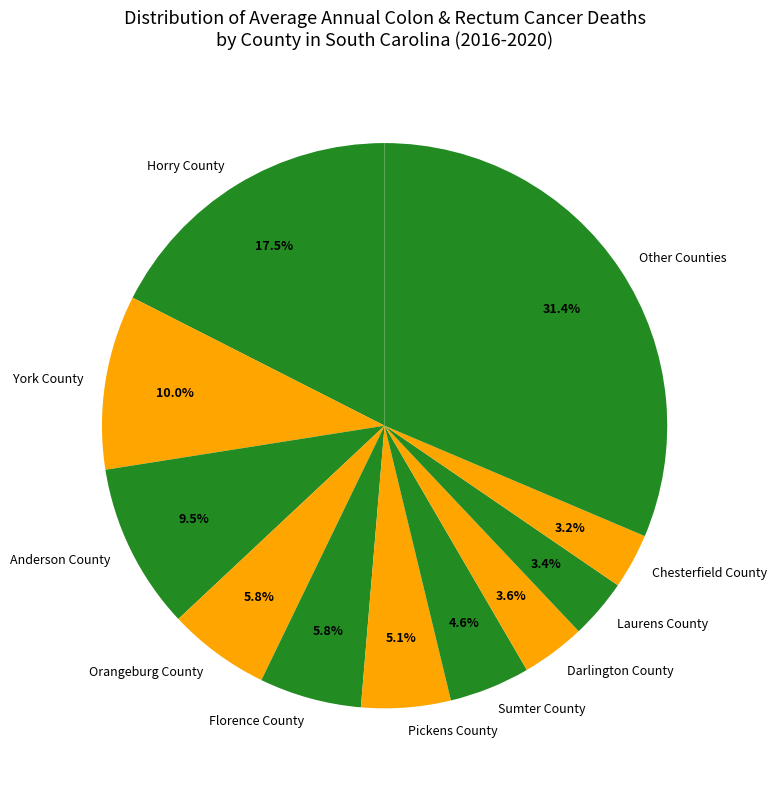

Which has a higher value, Orangeburg County or York County?

York County